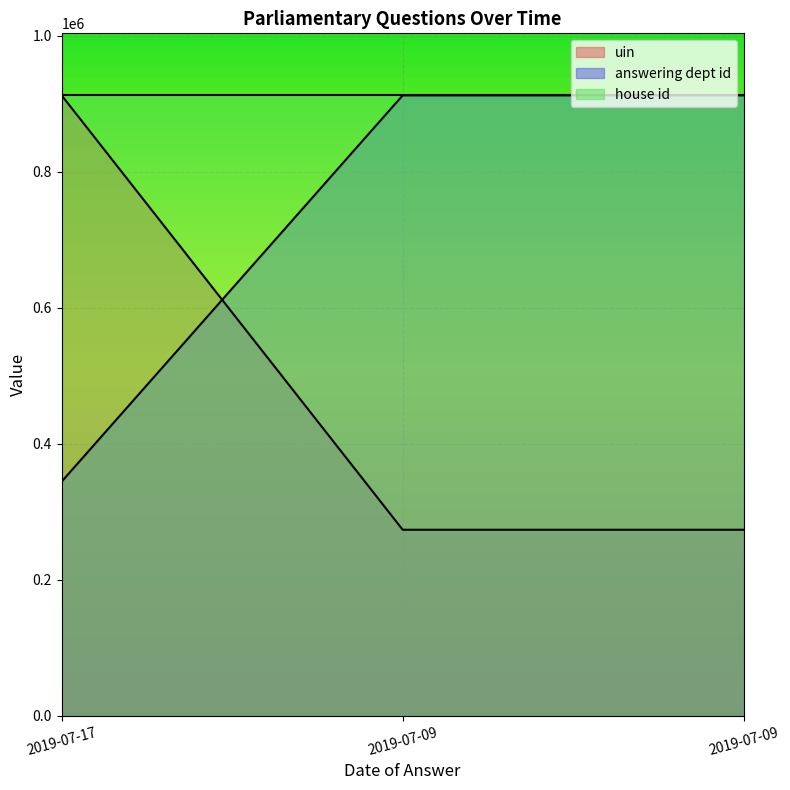

What is the difference between the highest and lowest values at 2019-07-09?

638594.0